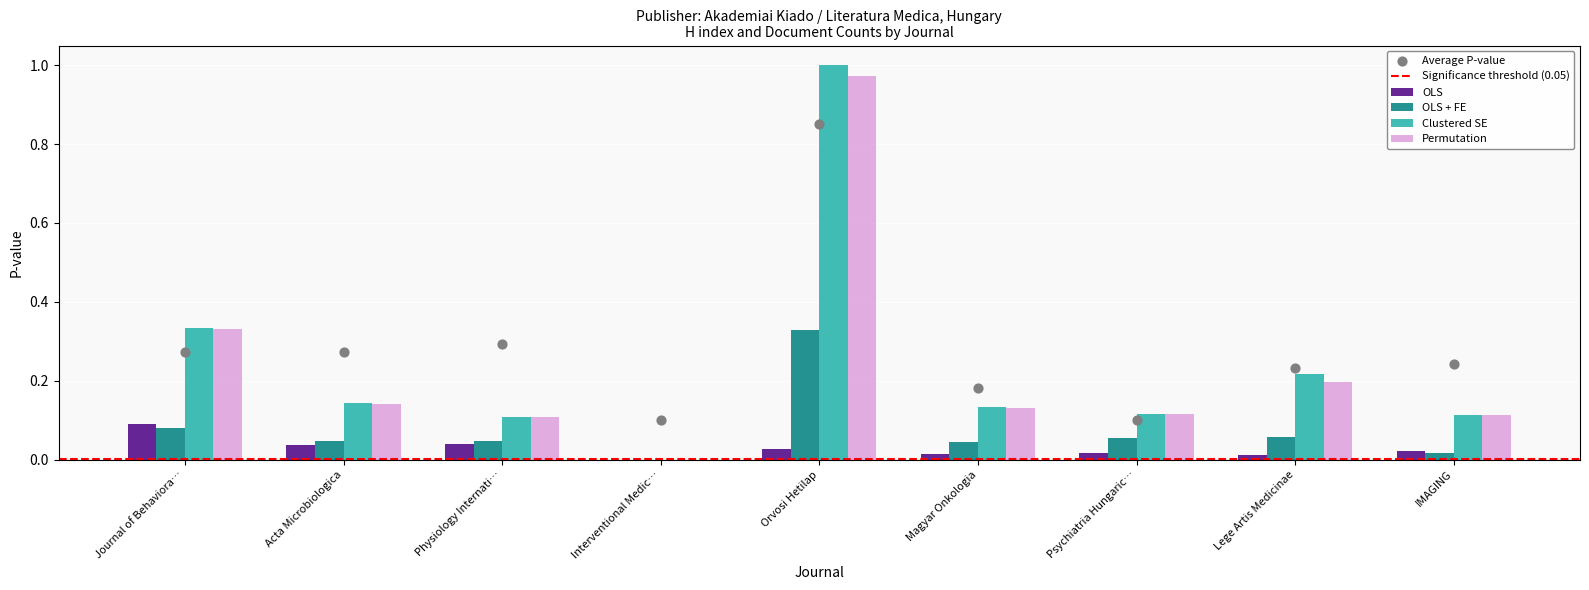

Which series has the largest total across all categories?

Clustered SE